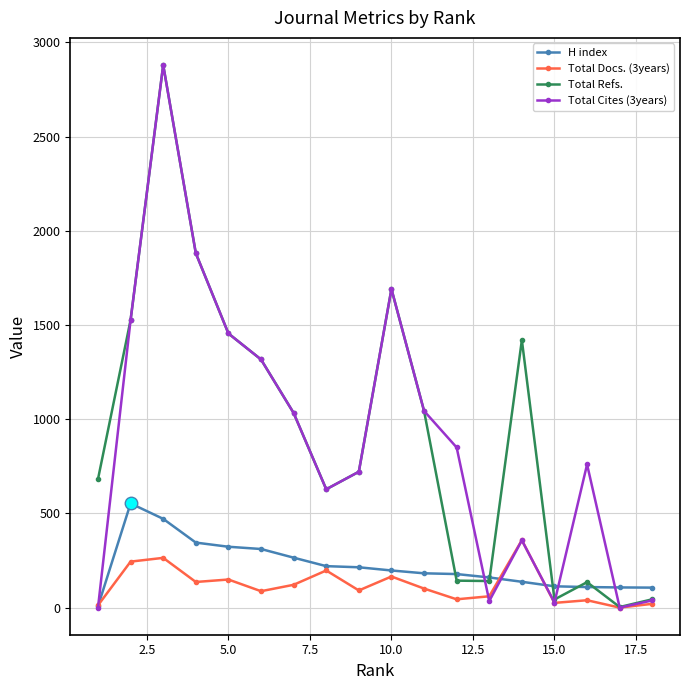

What is the difference between the maximum and second lowest values in the Total Docs. (3years) series?

346